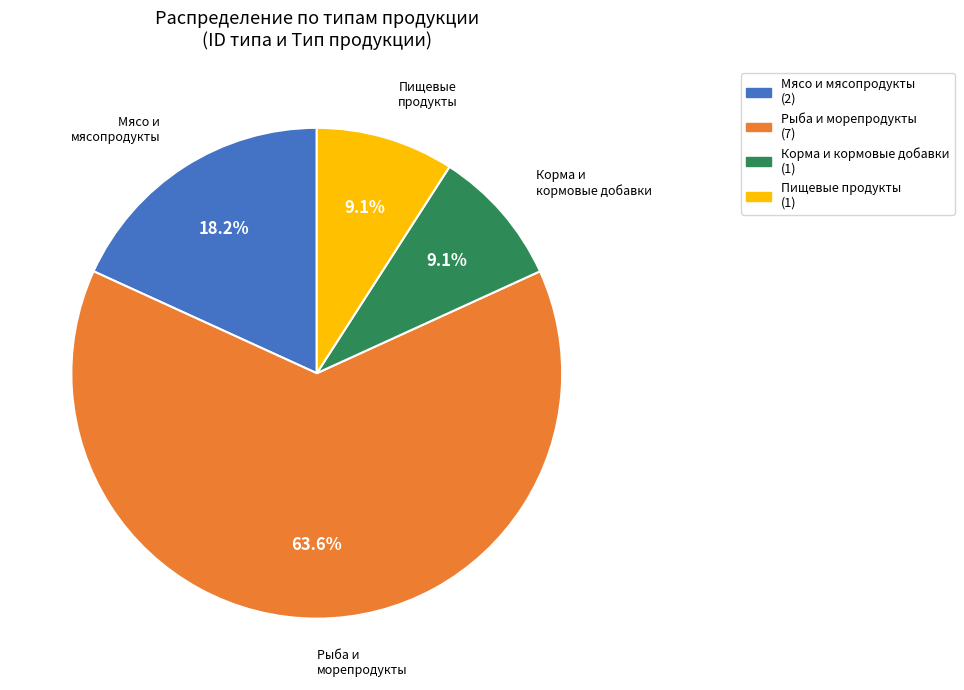

What portion of the pie excludes Мясо и мясопродукты?

81.8%